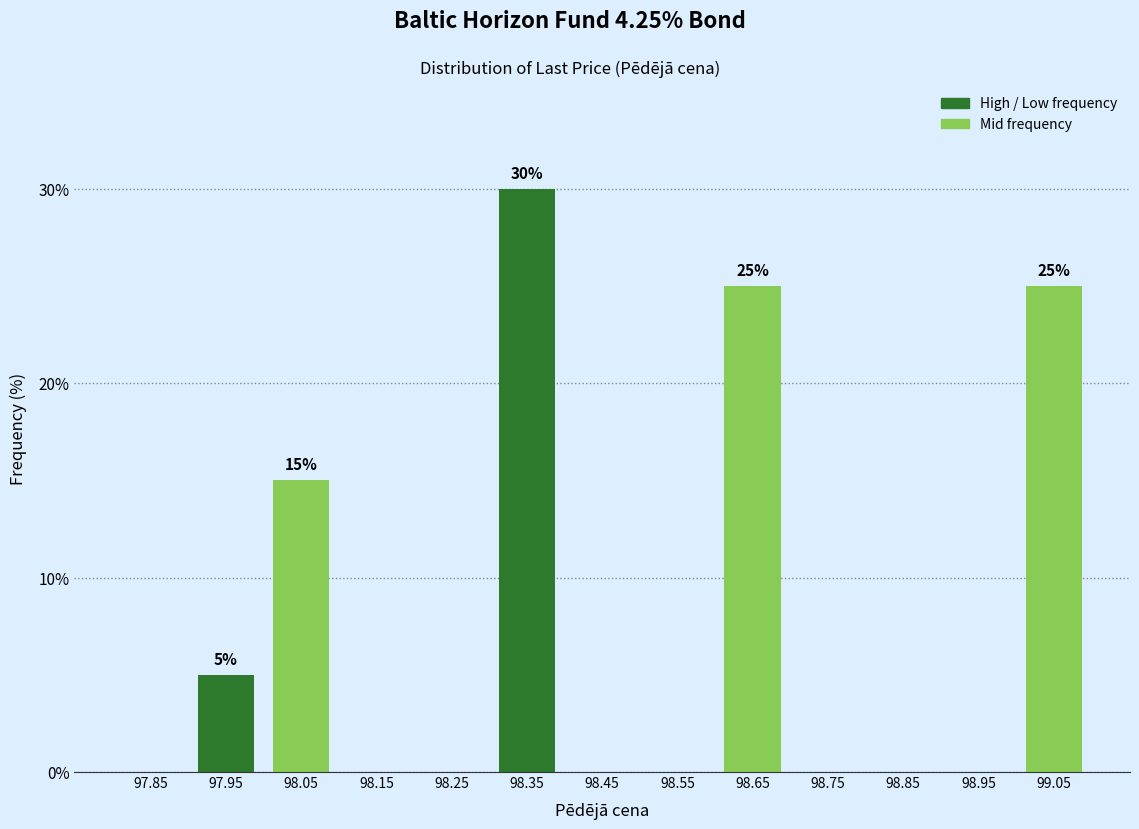

Reading right to left, what are all the values shown in this chart?

99.05=25	98.95=0	98.85=0	98.75=0	98.65=25	98.55=0	98.45=0	98.35=30	98.25=0	98.15=0	98.05=15	97.95=5	97.85=0